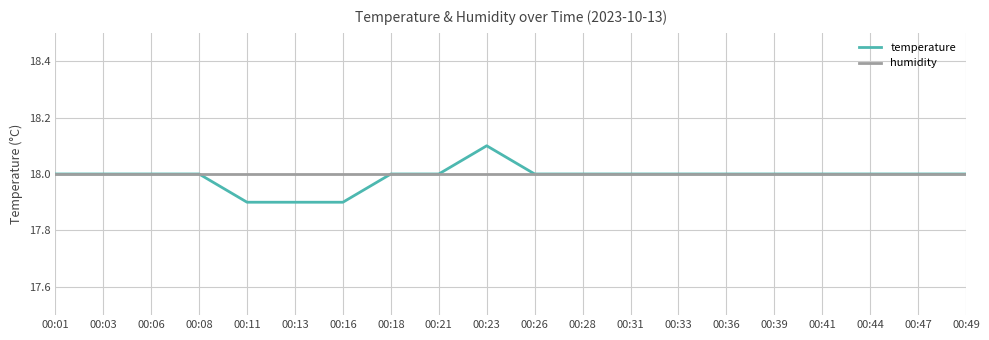

What is the sum of the humidity values at 00:01 and 00:16?

36.0